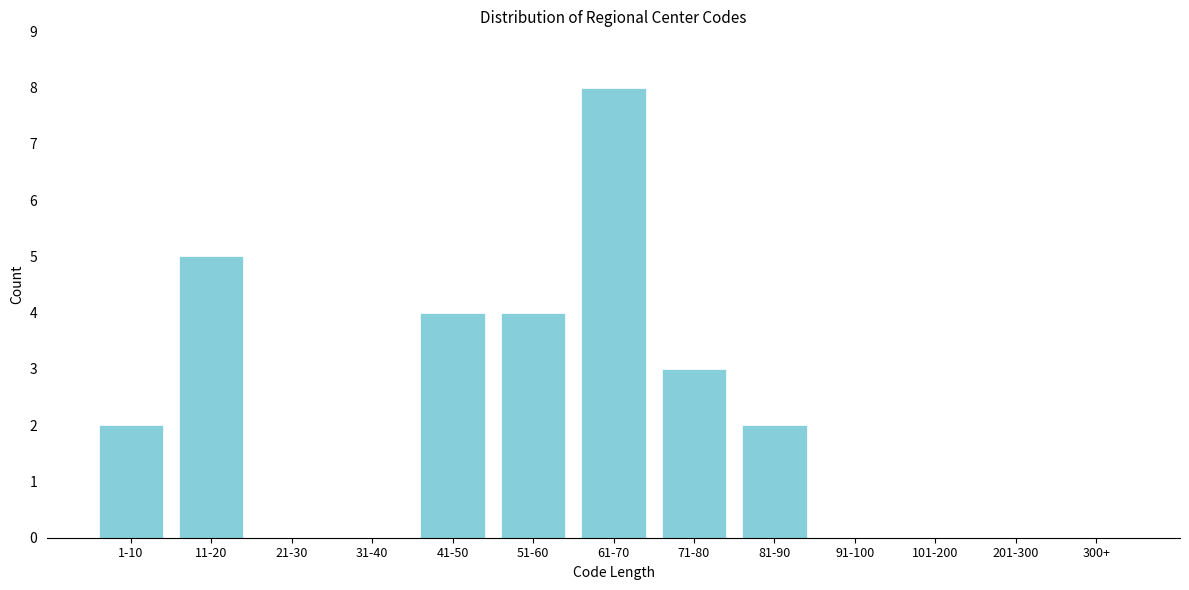

Reading left to right, what are all the values shown in this chart?

1-10=2	11-20=5	21-30=0	31-40=0	41-50=4	51-60=4	61-70=8	71-80=3	81-90=2	91-100=0	101-200=0	201-300=0	300+=0